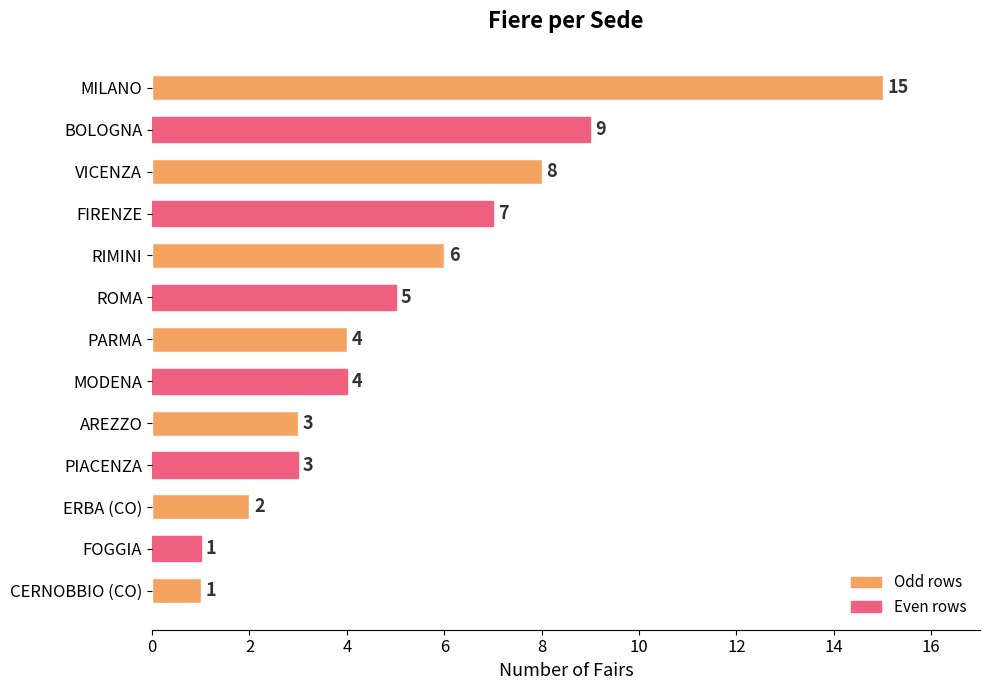

Does the chart contain any negative values?

No